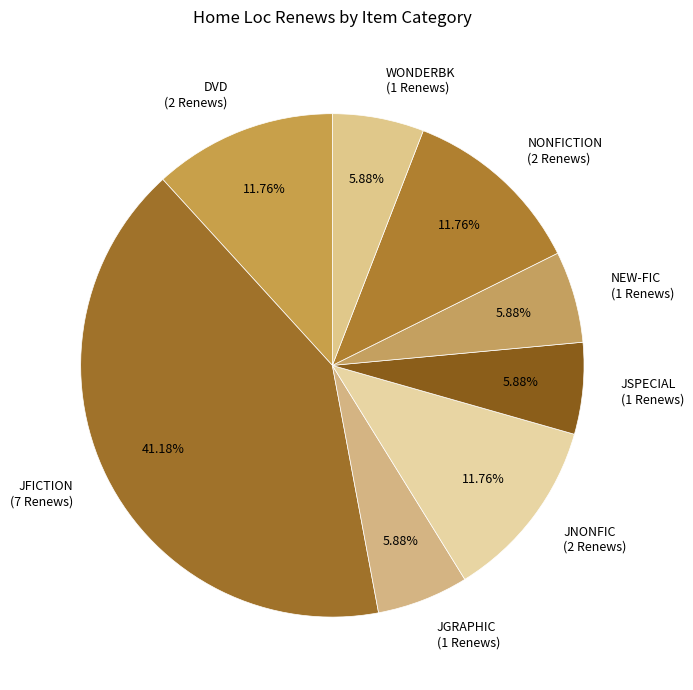

How many slices are in this pie chart?

8